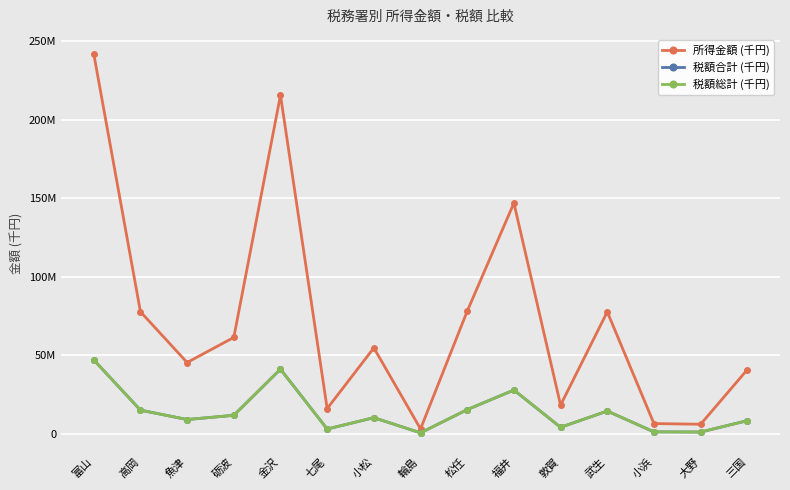

The value of 所得金額 (千円) at 輪島 is 2975642. True or false?

True